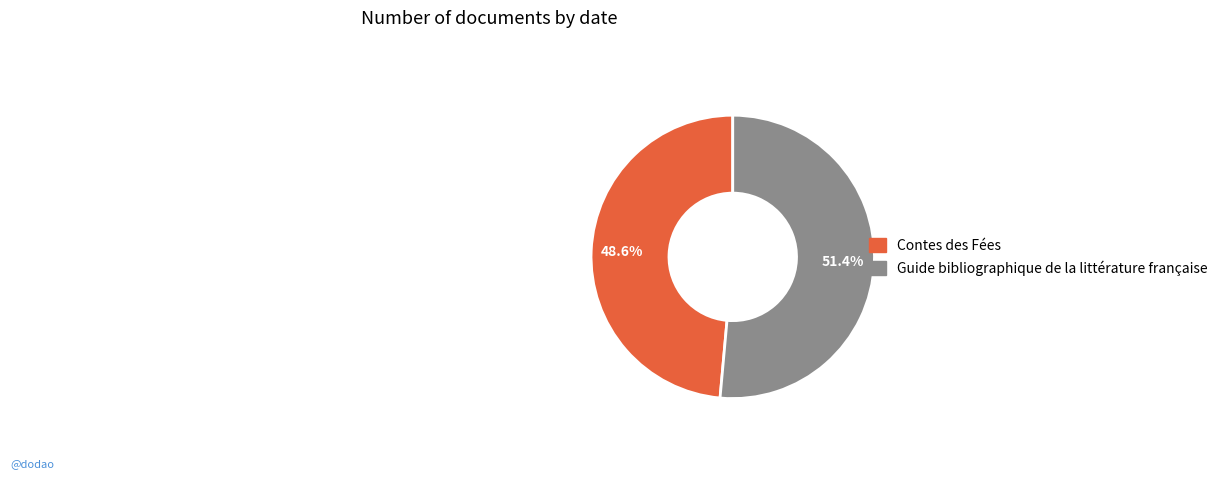

Which category has the smallest portion of the pie?

Contes des Fées